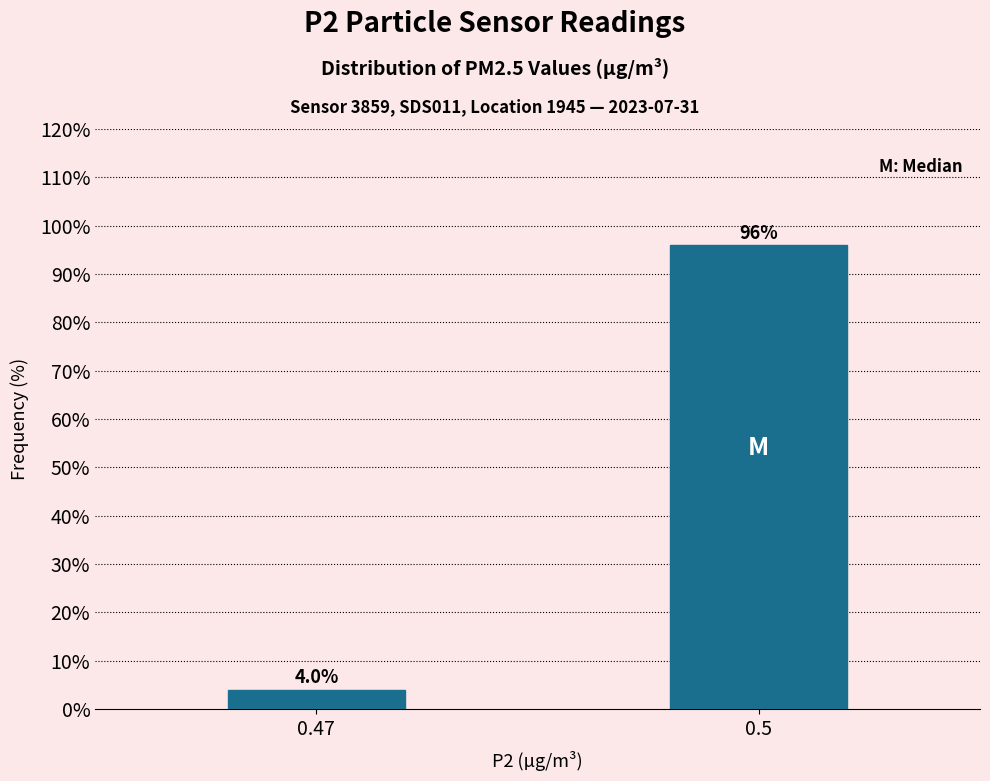

Reading left to right, extract all data points from this chart.

0.47=4	0.5=96